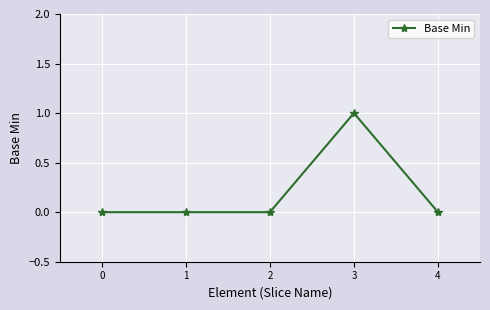

Reading right to left, extract all data points from this chart.

4=0	3=1	2=0	1=0	0=0